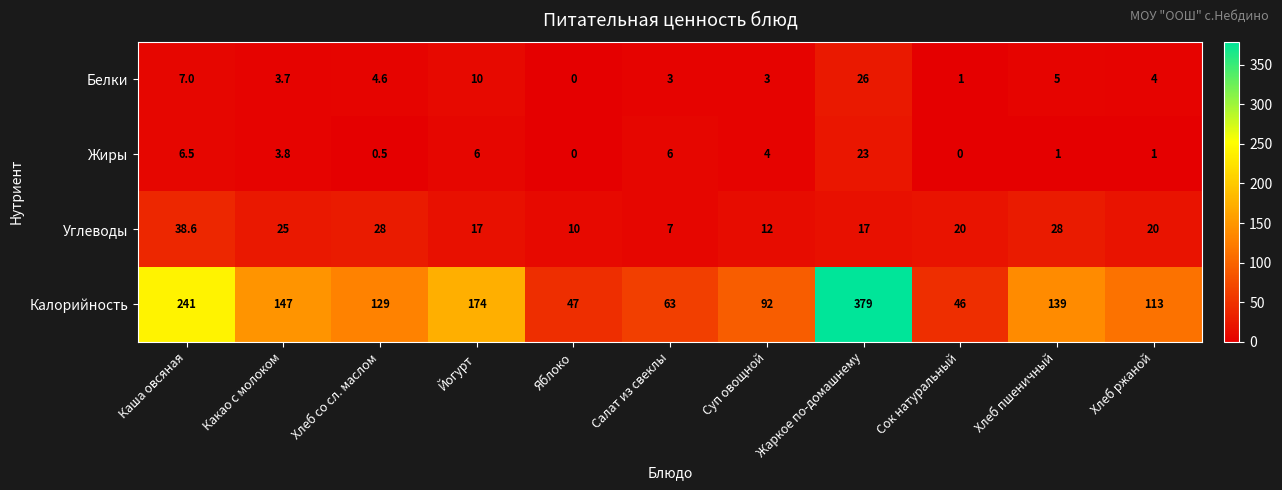

At which label does Калорийность reach its peak?

Жаркое по-домашнему